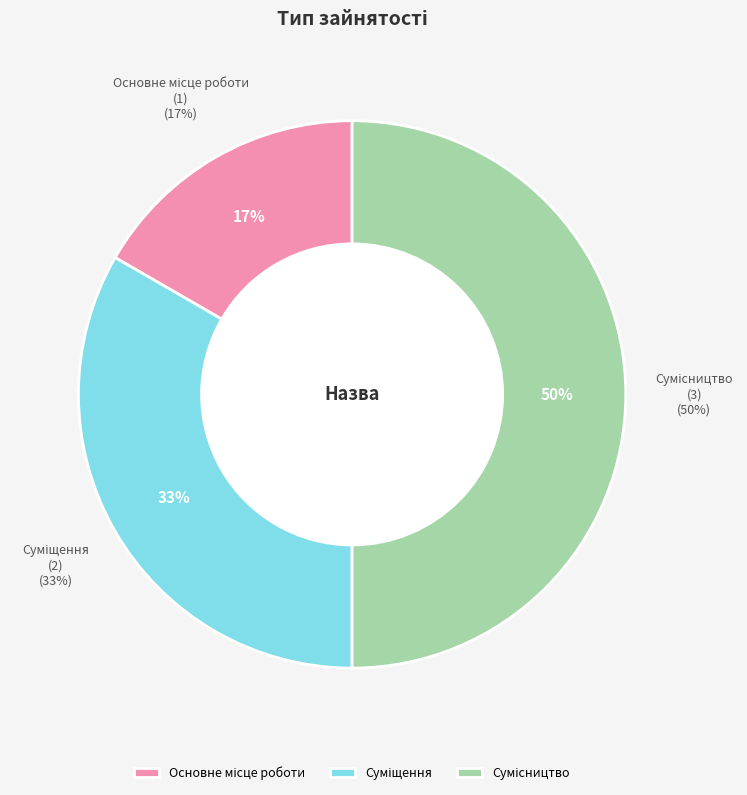

What percentage is the Сумісництво slice, to the nearest percent?

50%